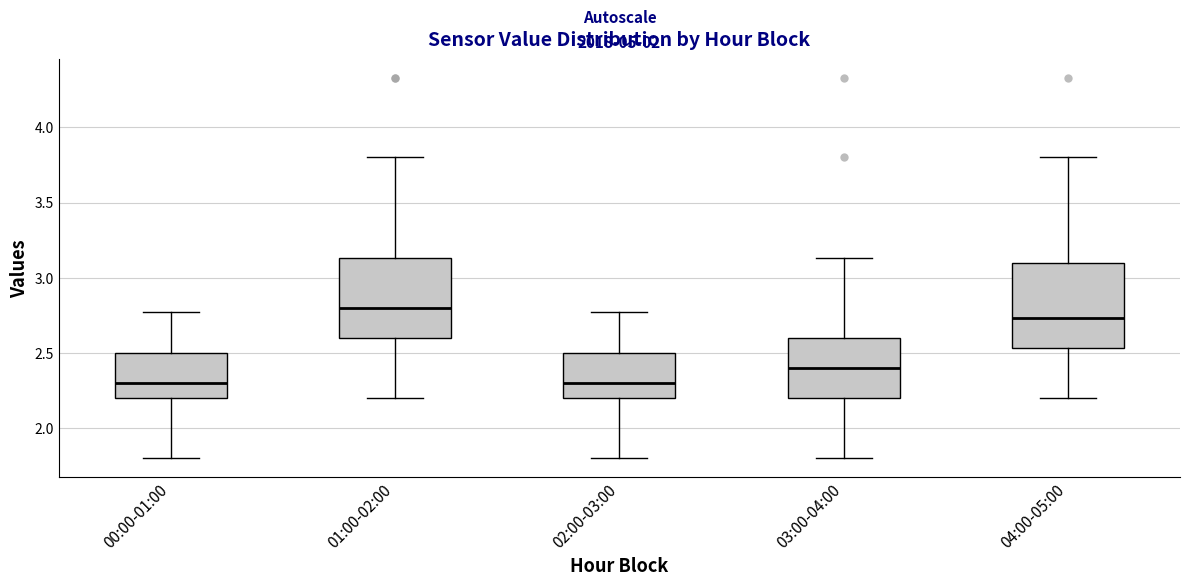

Reading left to right, transcribe this box plot: for each box, give where its median line is, the range the box spans, and where its two whiskers end, as read against the y-axis. The values are not printed on the chart, so give them approximately, as read against the axis.

00:00-01:00: median 2.30, box 2.20 to 2.50, whiskers 1.80 to 2.75
01:00-02:00: median 2.80, box 2.60 to 3.15, whiskers 2.20 to 3.80
02:00-03:00: median 2.30, box 2.20 to 2.50, whiskers 1.80 to 2.75
03:00-04:00: median 2.40, box 2.20 to 2.60, whiskers 1.80 to 3.15
04:00-05:00: median 2.75, box 2.55 to 3.10, whiskers 2.20 to 3.80